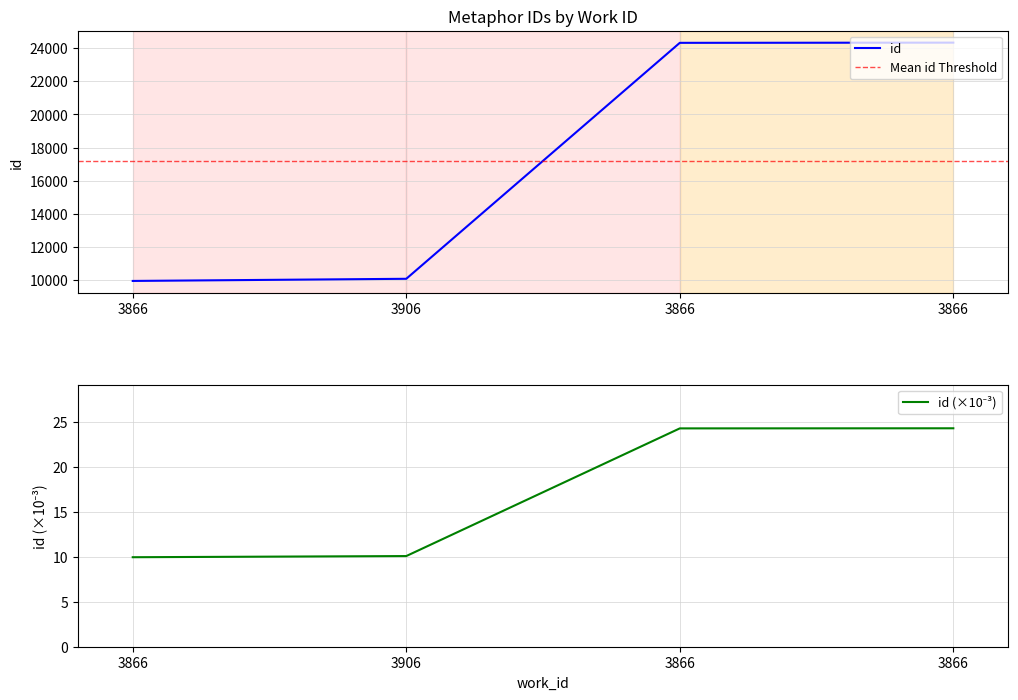

List the labels in order of value, largest first.

3866, 3866, 3906, 3866